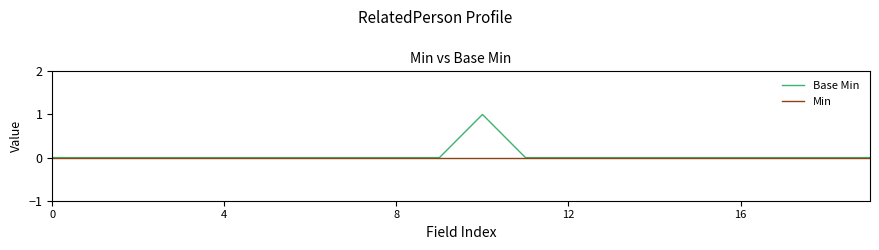

Which series has the widest spread of values?

Base Min